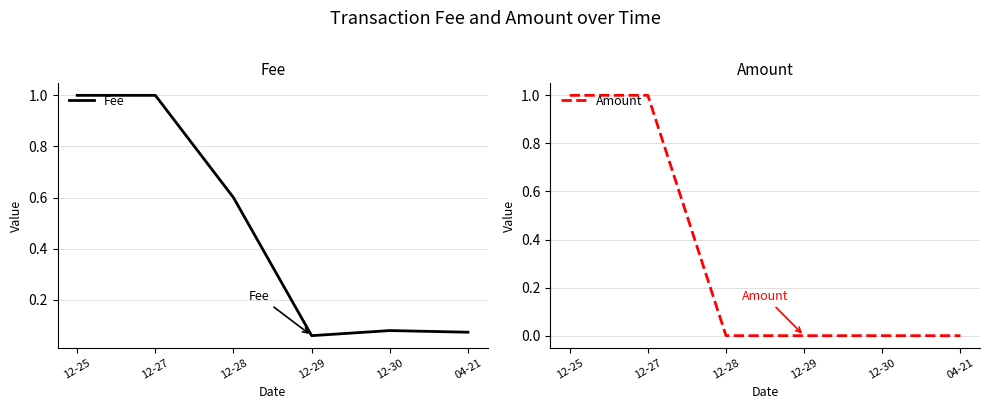

Between 12-28 and 12-30, which series saw the biggest shift?

Fee